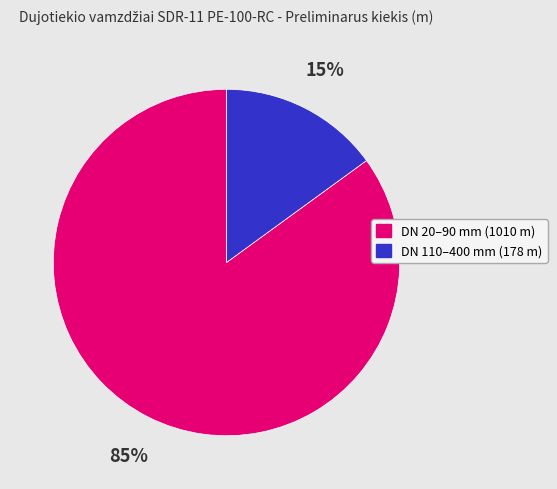

To the nearest percent, what is the difference between the largest and smallest slice percentages?

70%